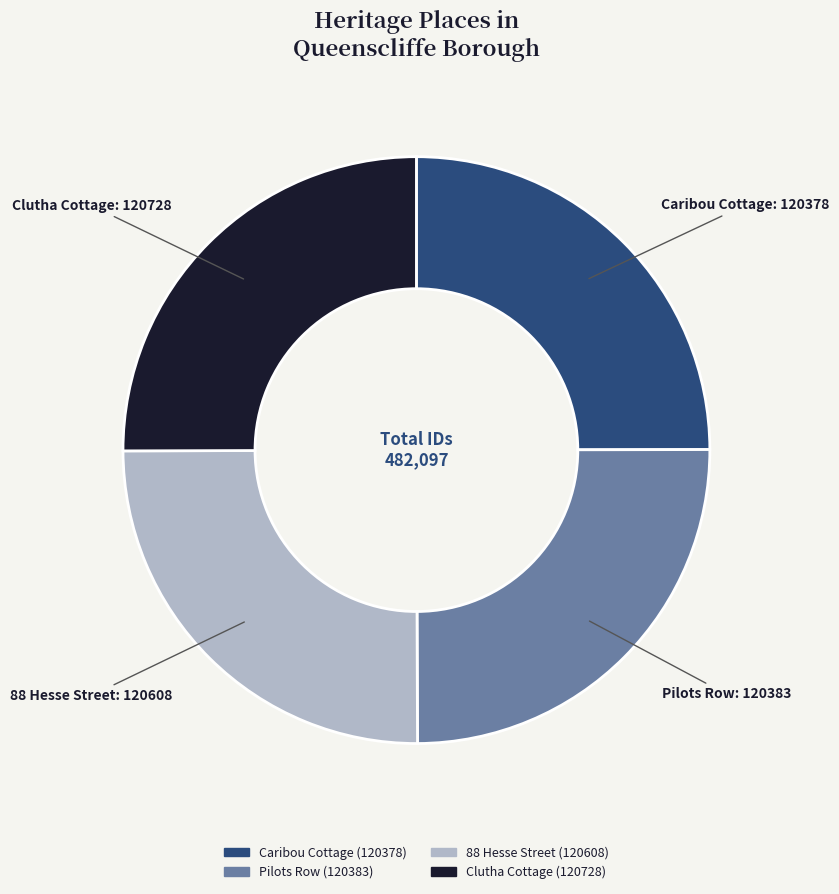

Approximately how many times larger is the value at 88 Hesse Street compared to Caribou Cottage?

1.0